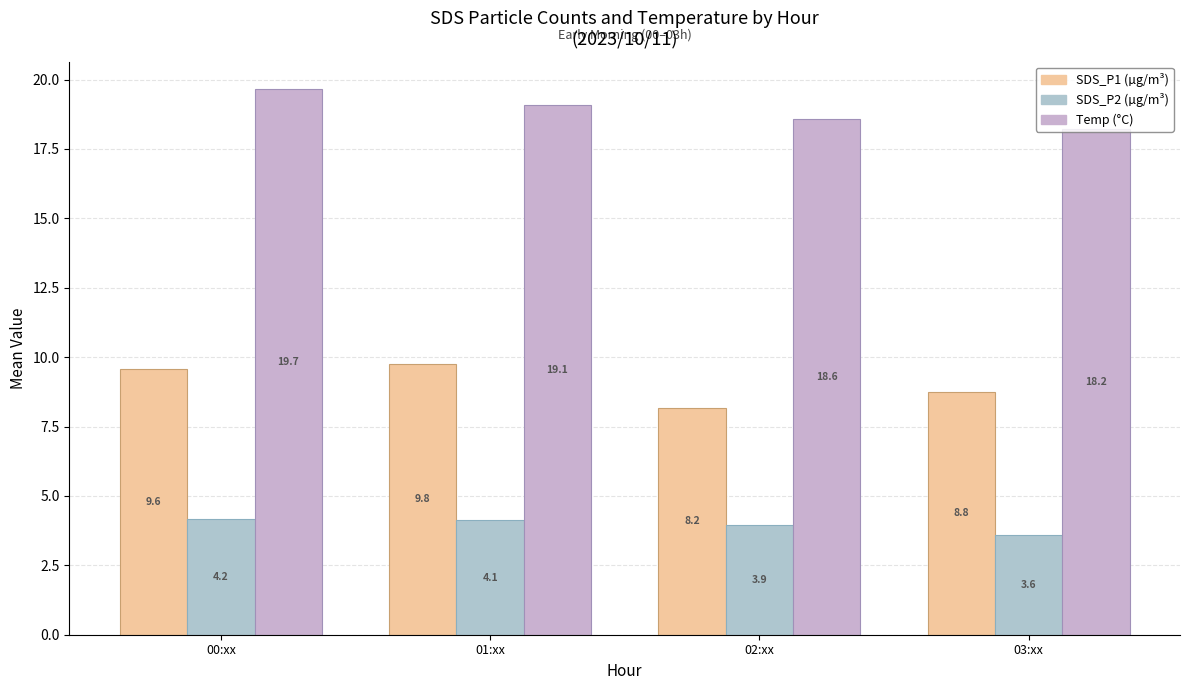

At which category is the sum across all series the highest?

00:xx